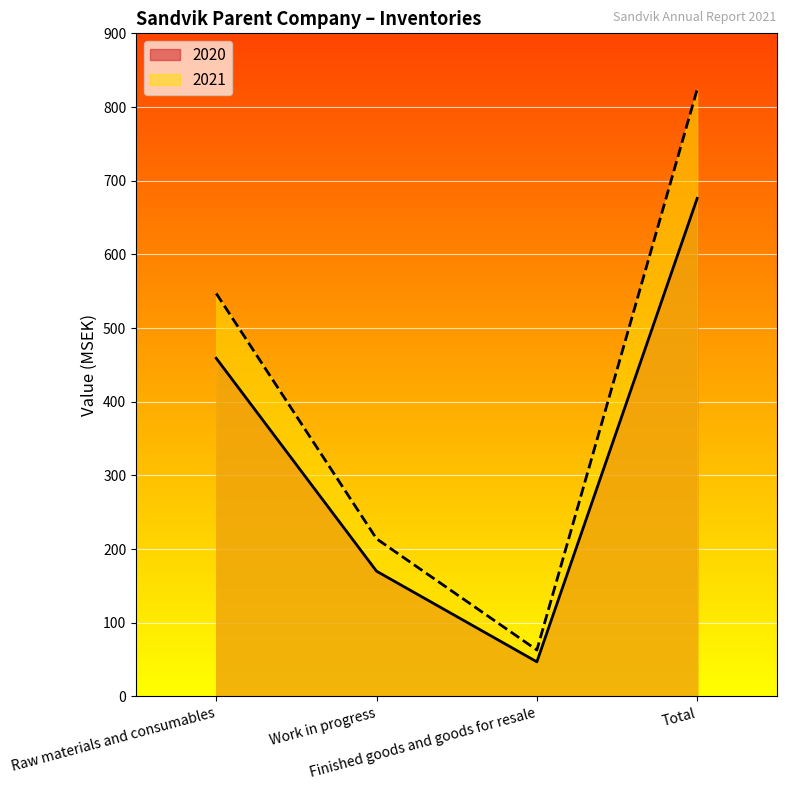

Count the 2020 values in the range 170 to 676.

3